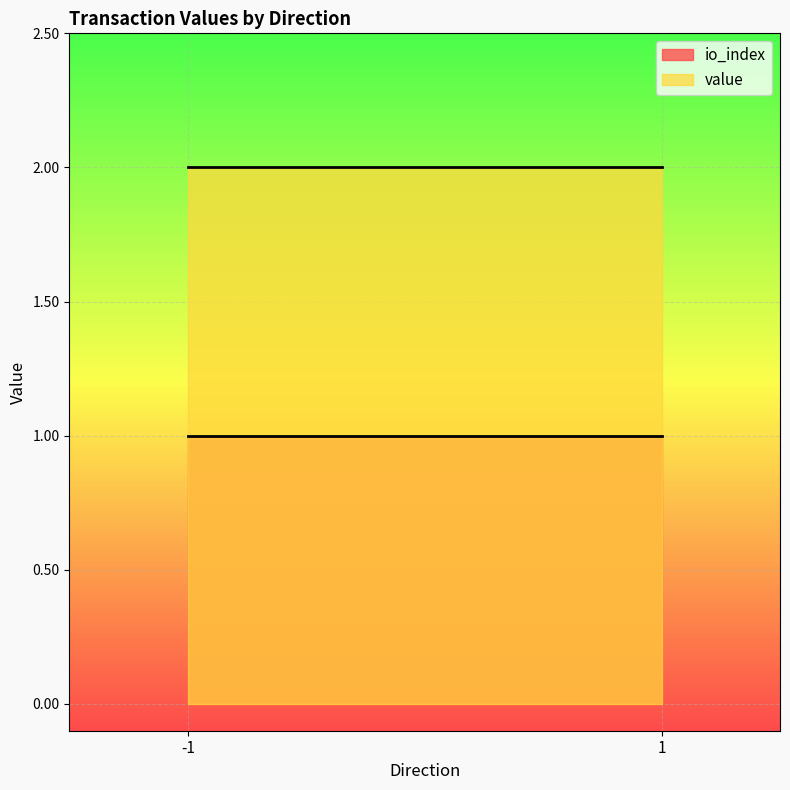

What is the highest value of the io_index series?

1.0